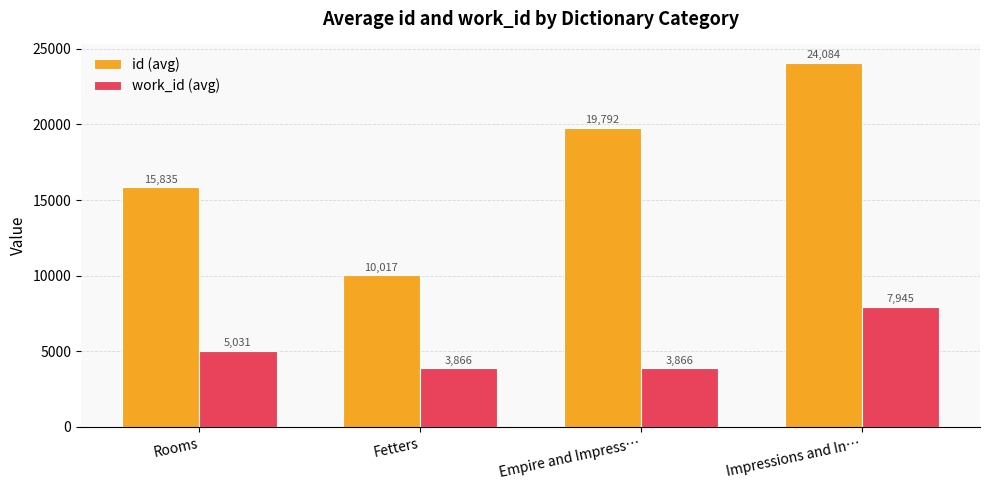

At which category is the sum across all series the highest?

Impressions and In…